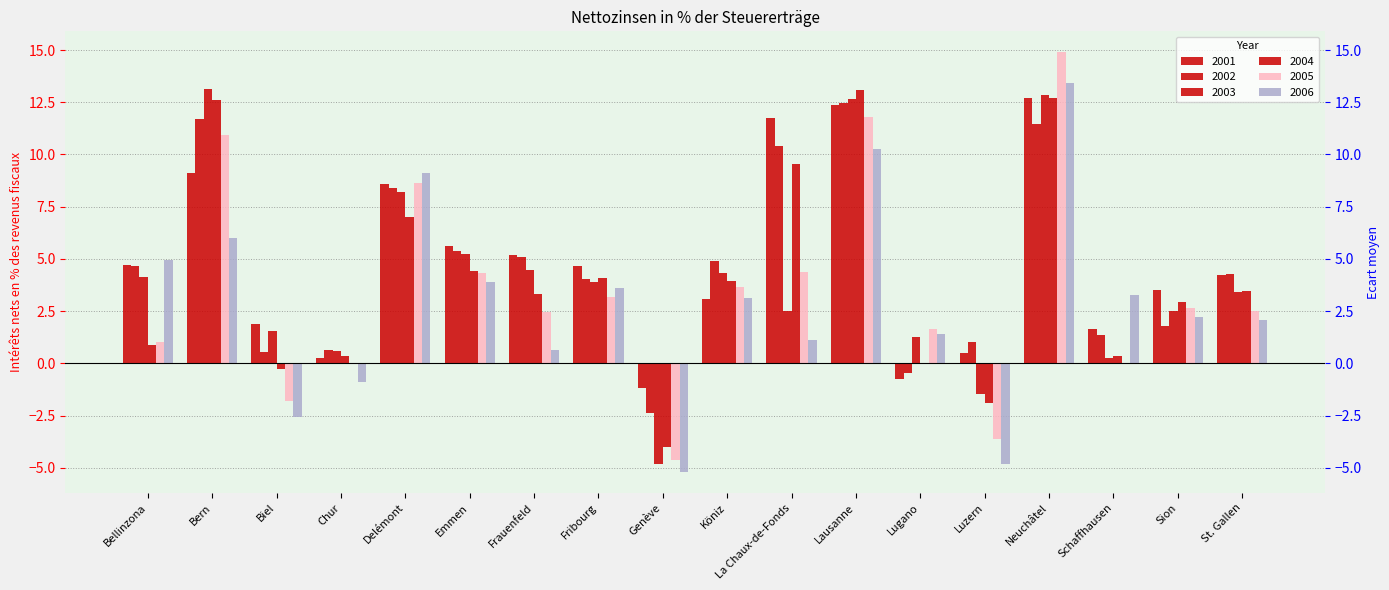

How many bars are there in total?

108